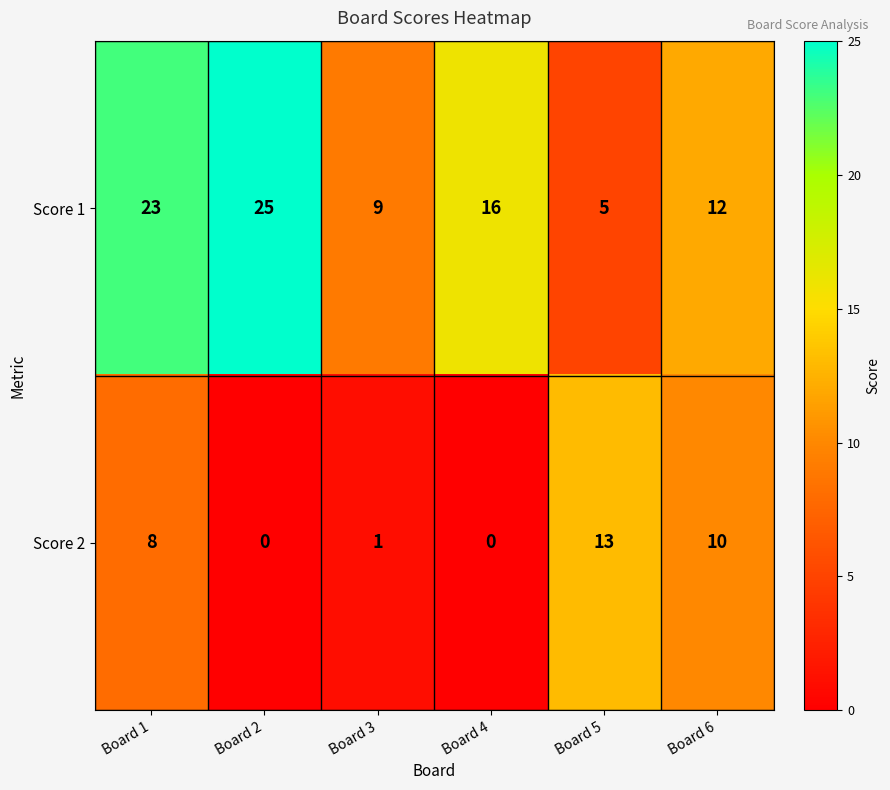

Which series has the largest total across all categories?

Score 1